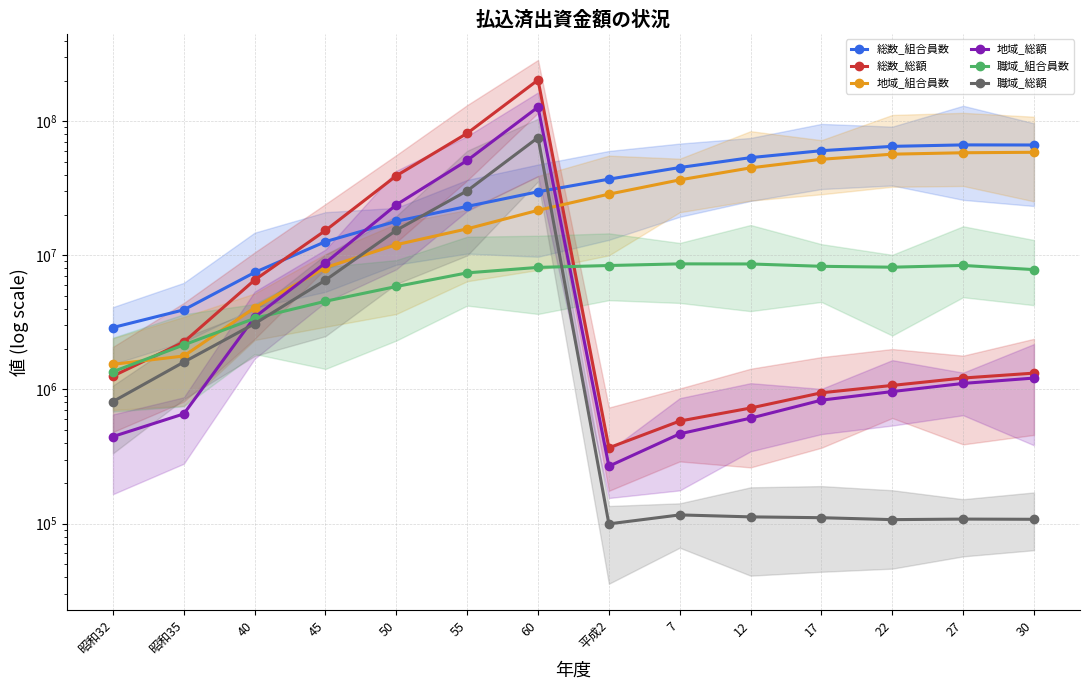

Rank the series at 12 from highest to lowest value.

総数_組合員数, 地域_組合員数, 職域_組合員数, 総数_総額, 地域_総額, 職域_総額